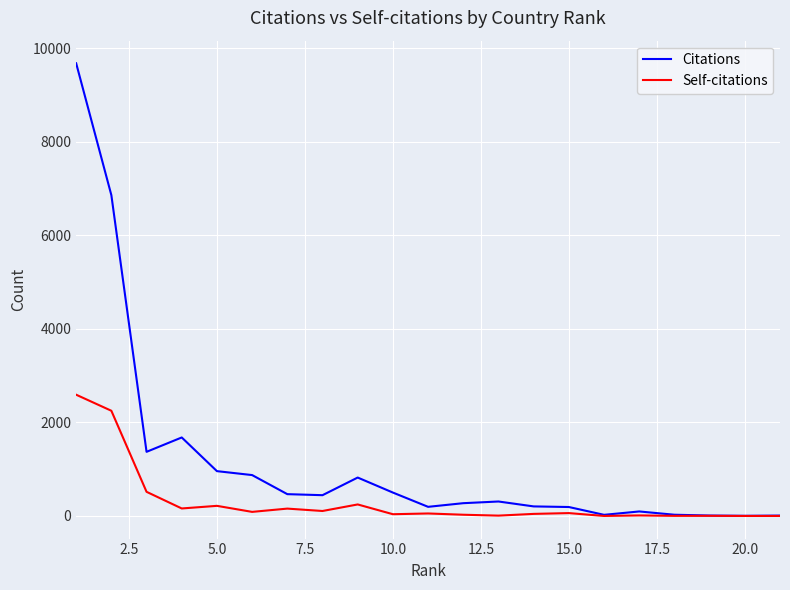

Rank the series by their maximum value, from highest to lowest.

Citations, Self-citations